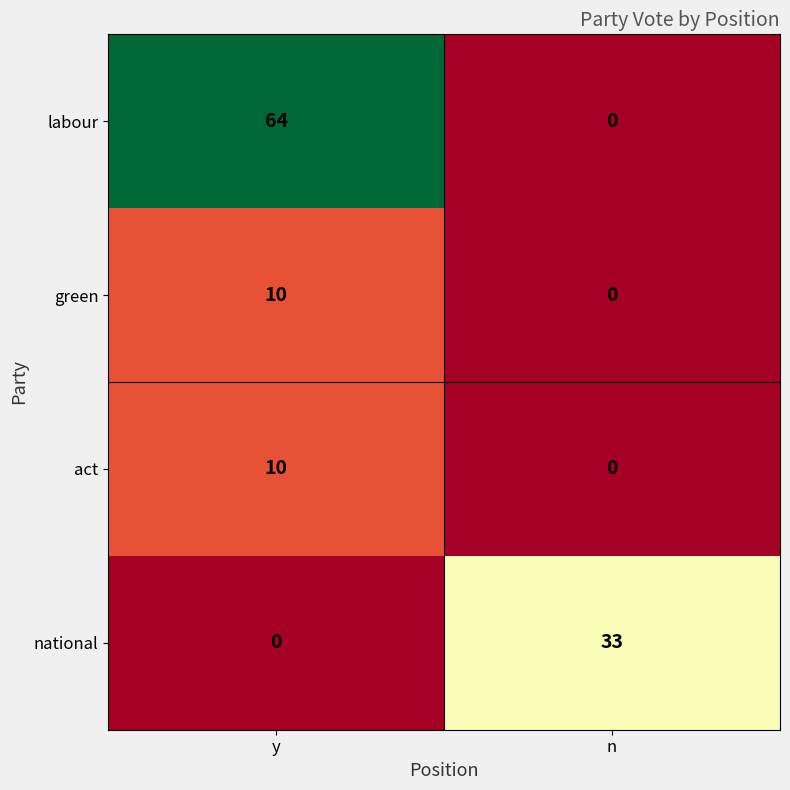

What is the maximum value for labour?

64